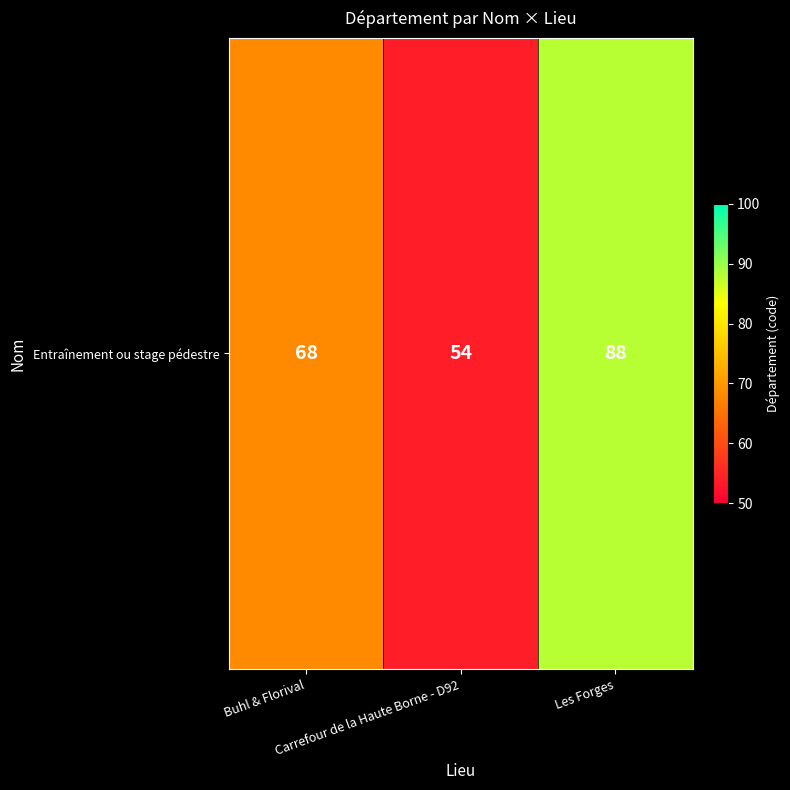

Approximately how many times larger is the value at Les Forges compared to Carrefour de la Haute Borne - D92?

1.6